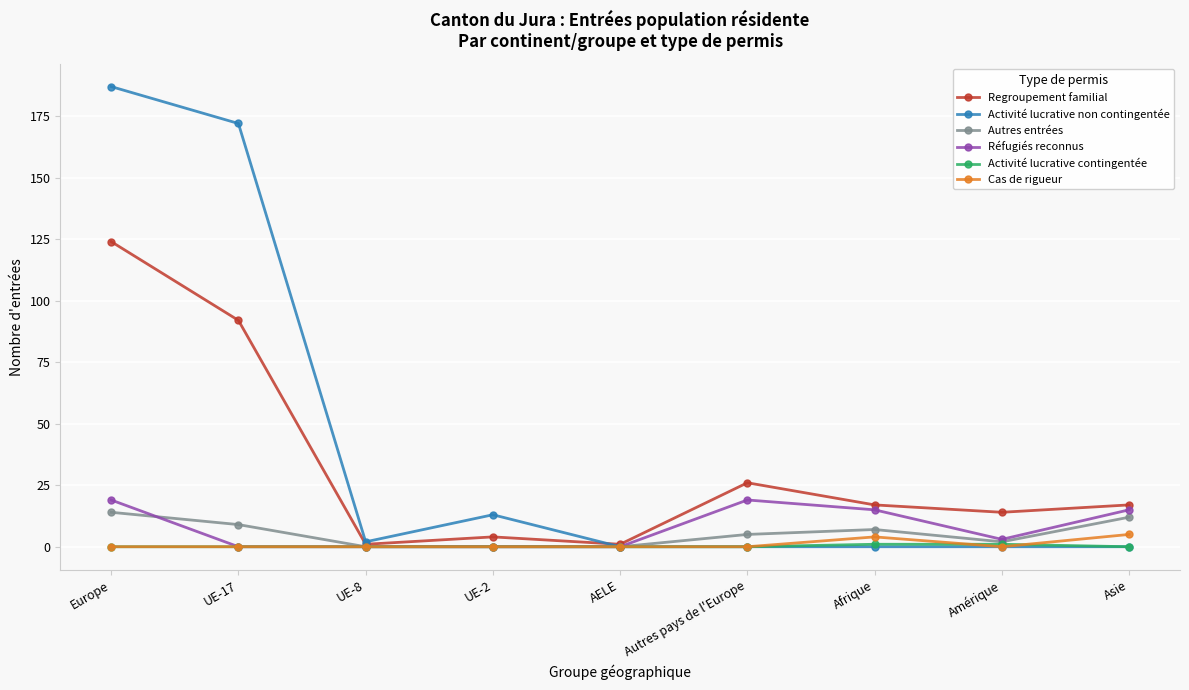

What is the label of the 3rd point from the left?

UE-8